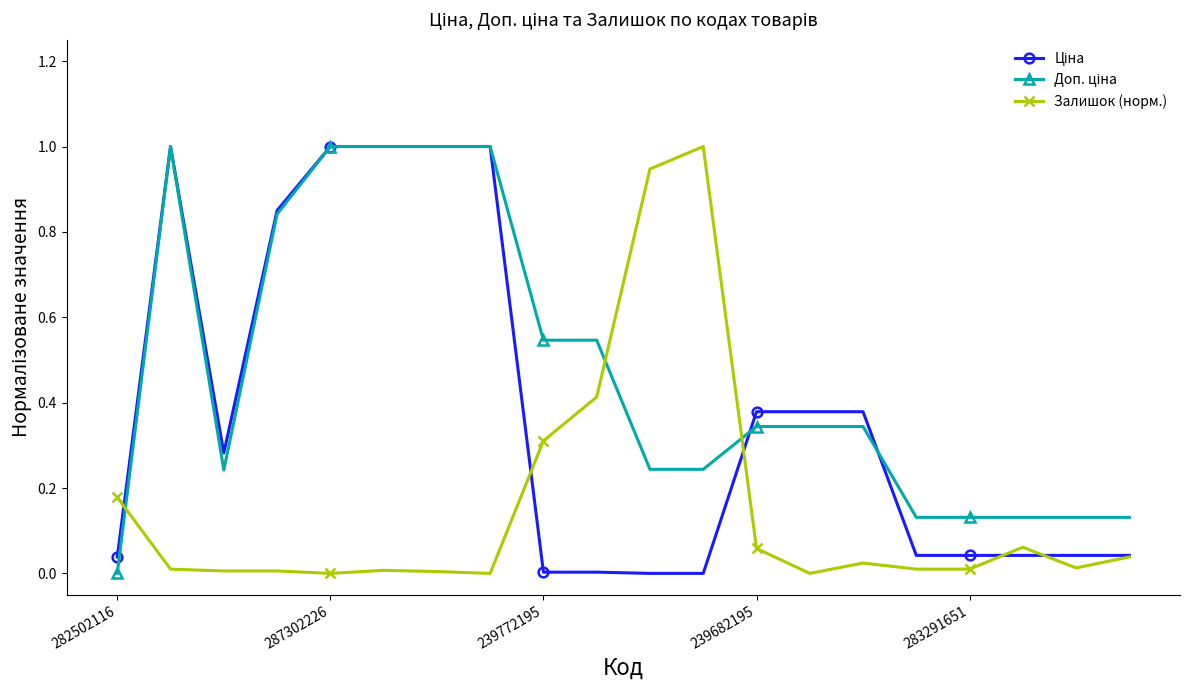

What is the greatest value displayed?

1.0